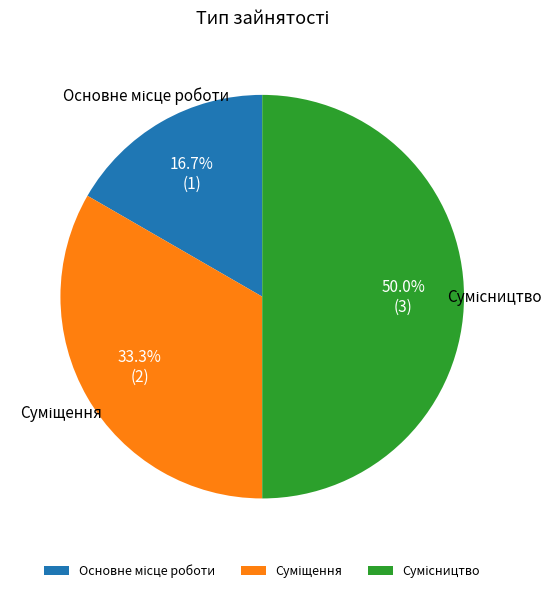

What portion of the pie excludes Сумісництво?

50.0%